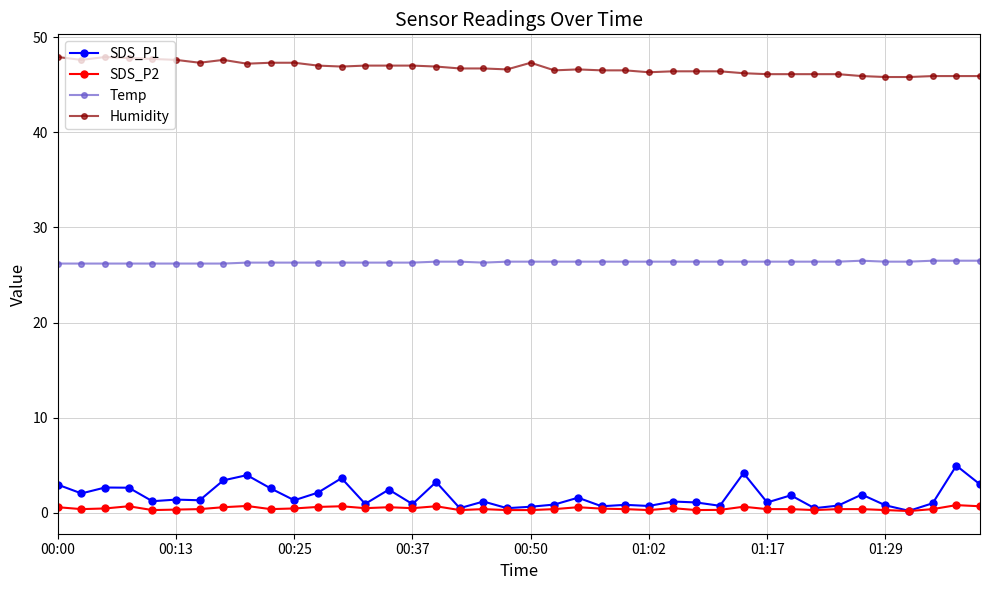

Does the chart display data point markers on the line(s)?

Yes